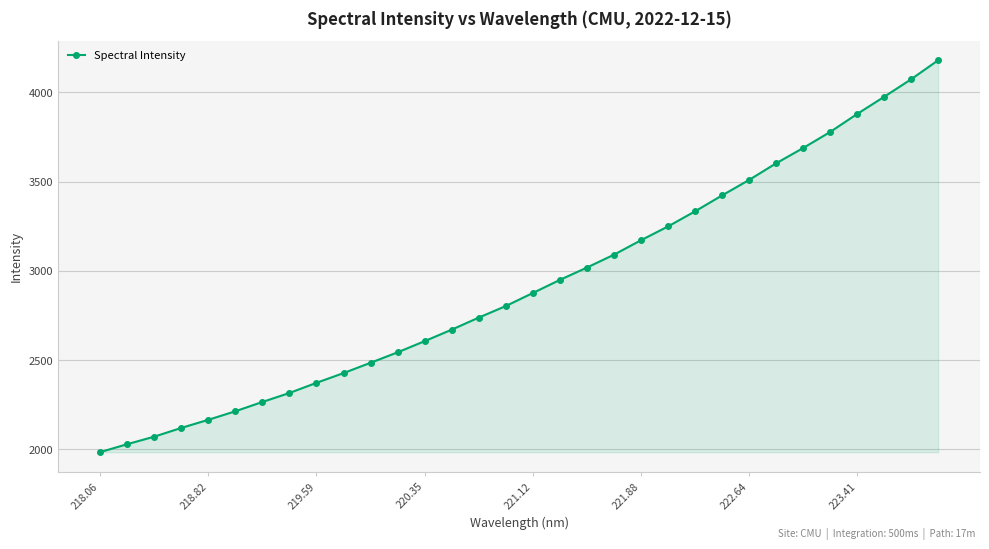

What is the maximum value shown in the chart?

4179.4